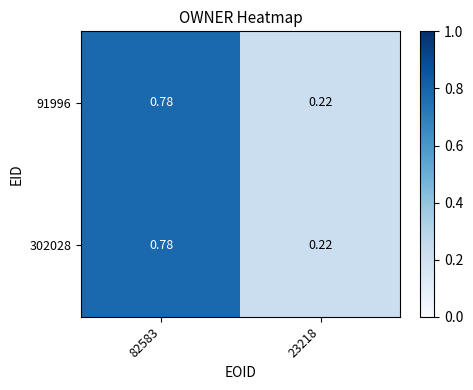

Reading left to right, transcribe all the data shown in this chart.

91996: 82583=0.8	23218=0.2
302028: 82583=0.8	23218=0.2